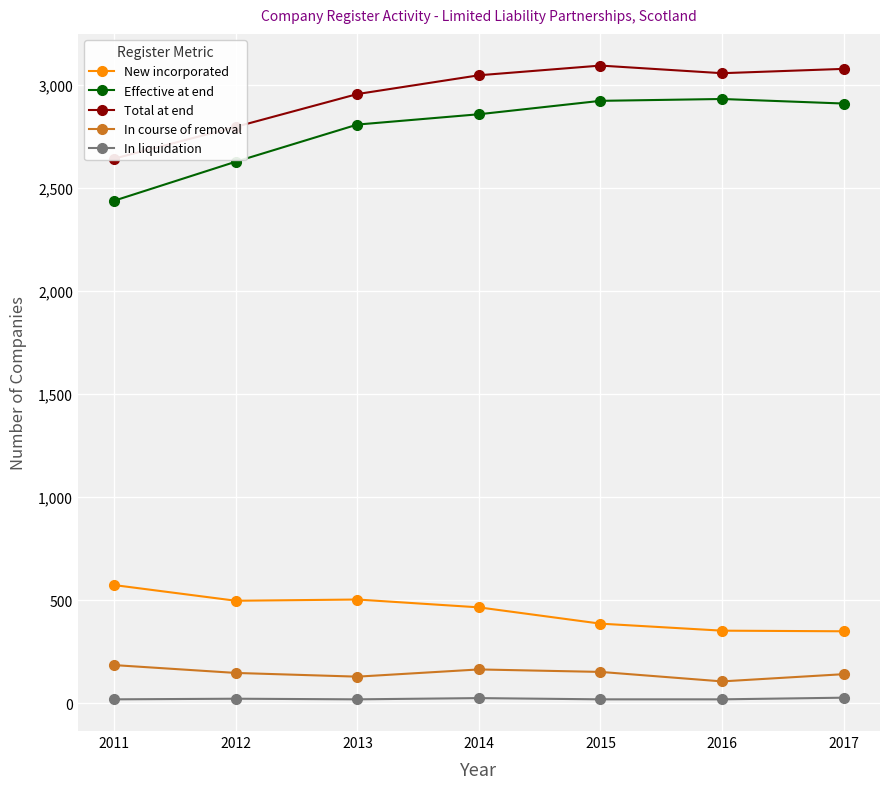

What is the value of the Effective at end point at the 6th from the left?

2930